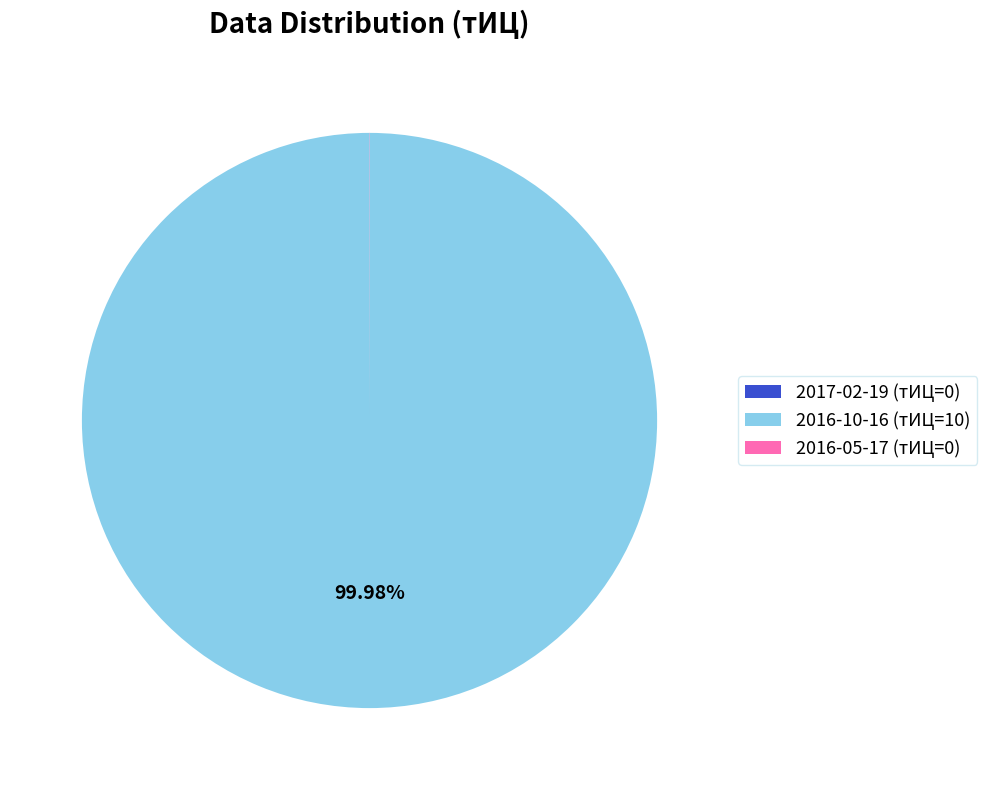

Which category accounts for the majority?

2016-10-16 (тИЦ=10)